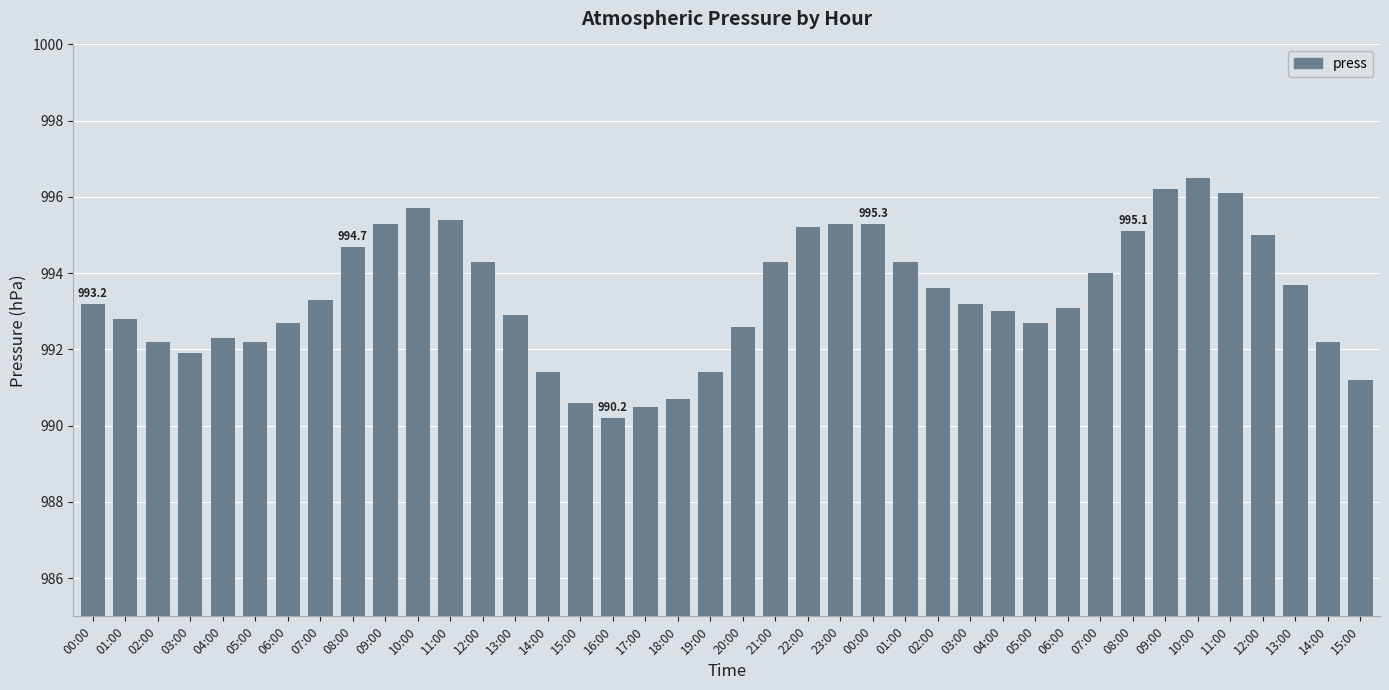

What is the value of the 17th bar from the left?

990.2